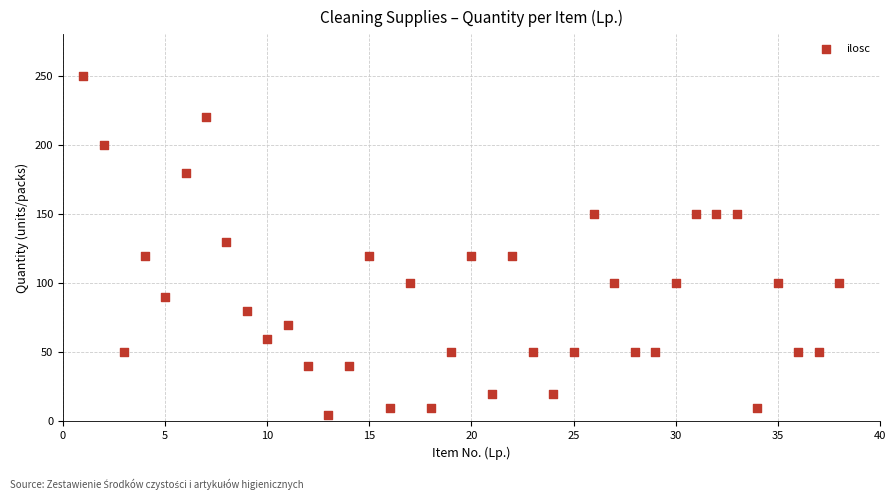

What Y value in the scatter plot is closest to 127?

130